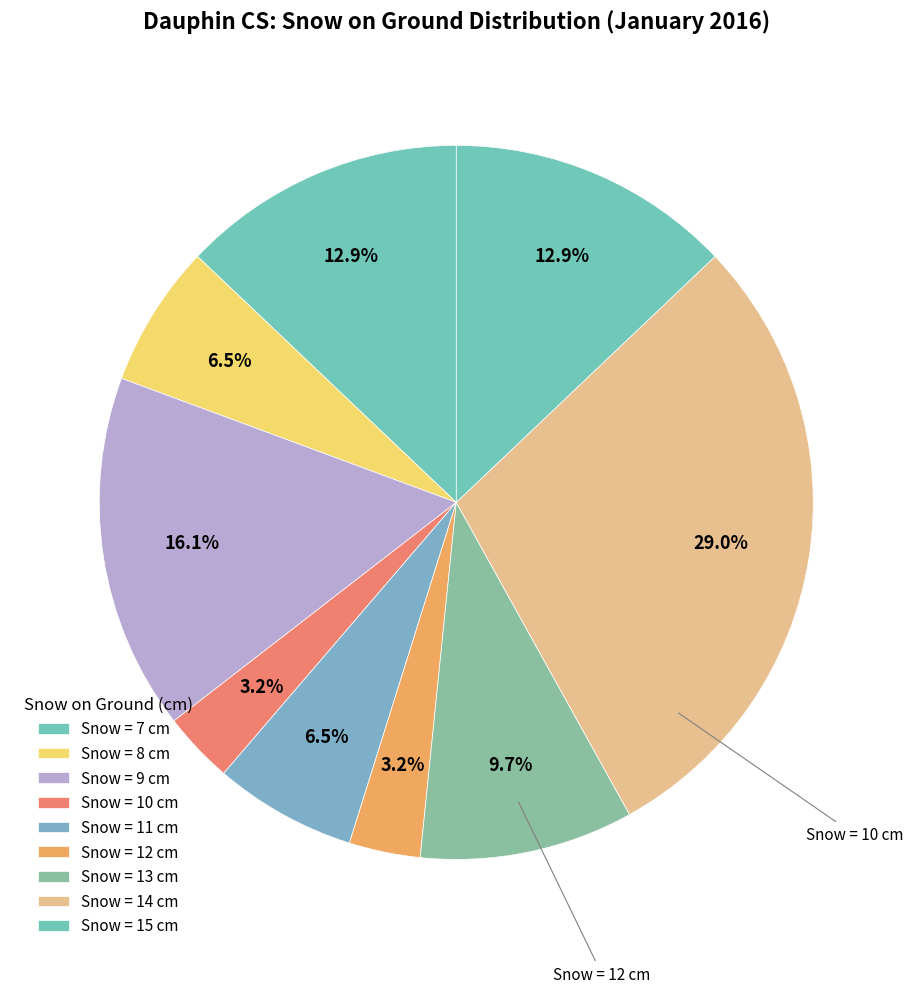

How many slices are in this pie chart?

9